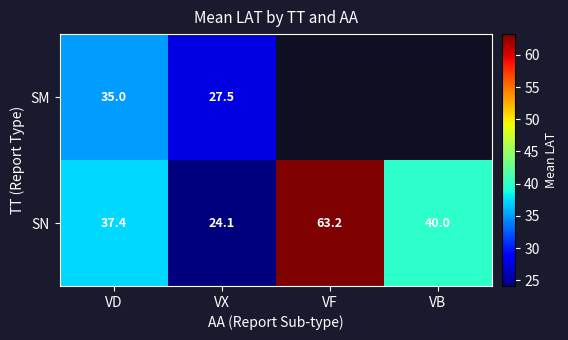

At VD, list the series in order from largest to smallest.

SN, SM